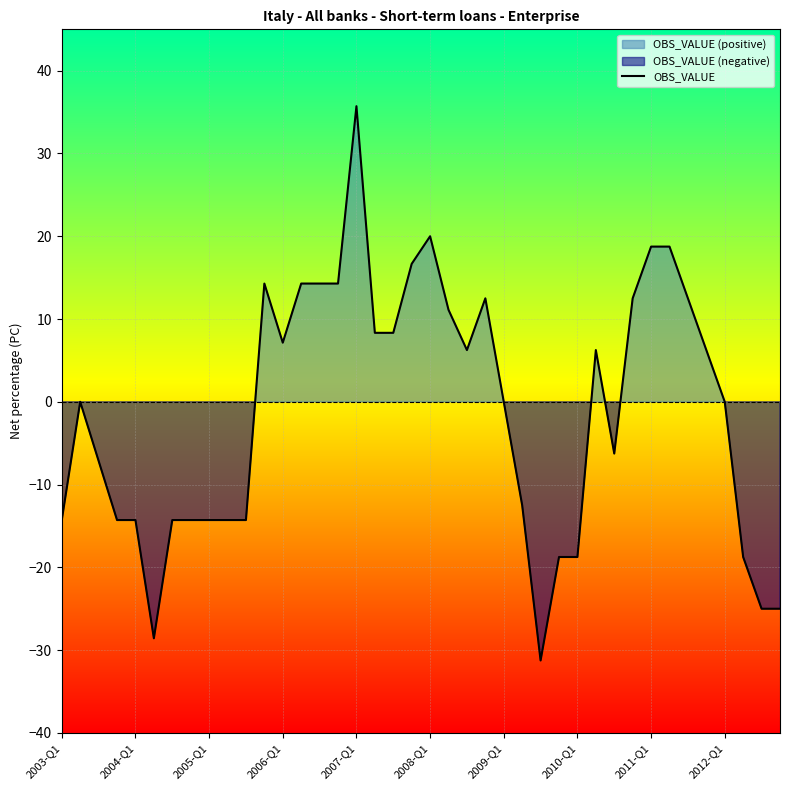

What is the difference between the values at 19 and 10?

31.0